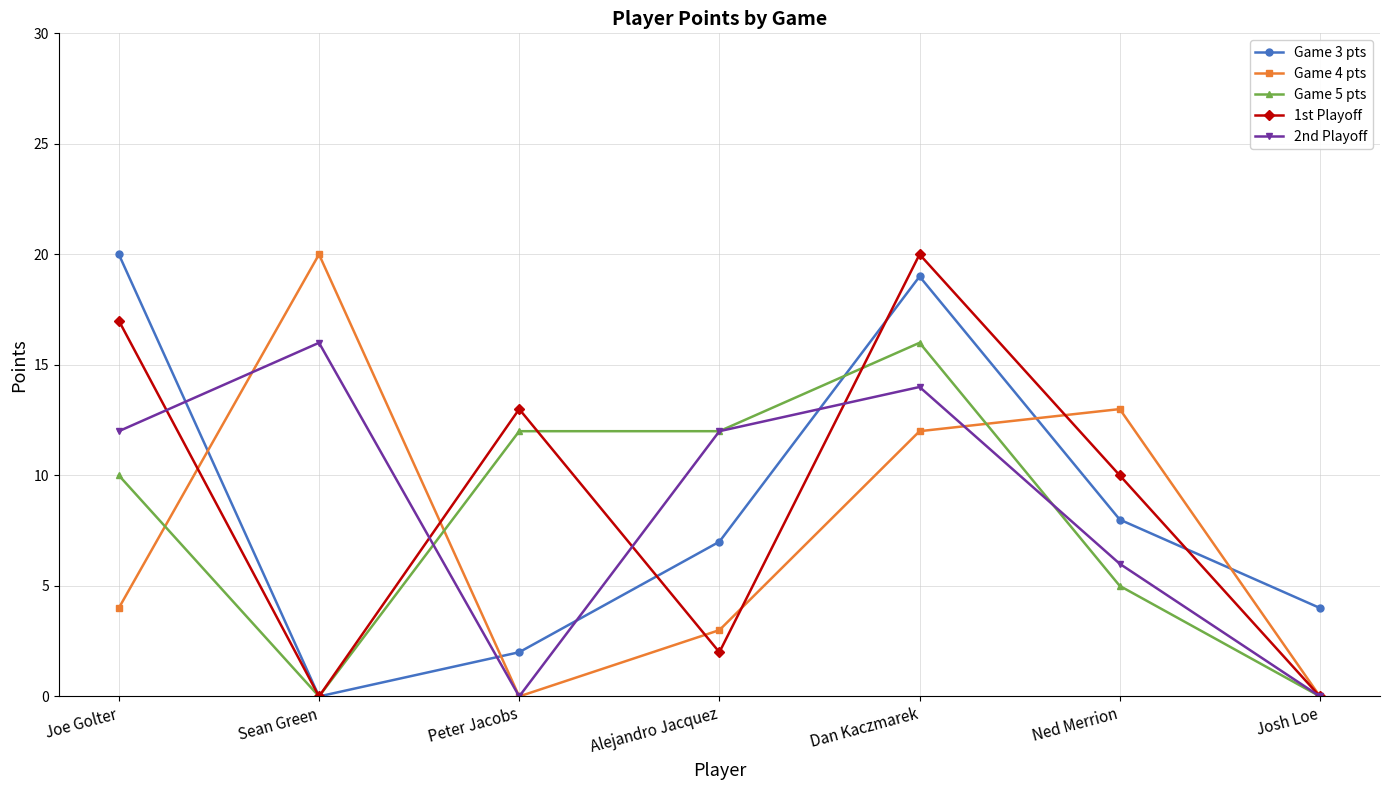

At Ned Merrion, list the series in order from largest to smallest.

Game 4 pts, 1st Playoff, Game 3 pts, 2nd Playoff, Game 5 pts